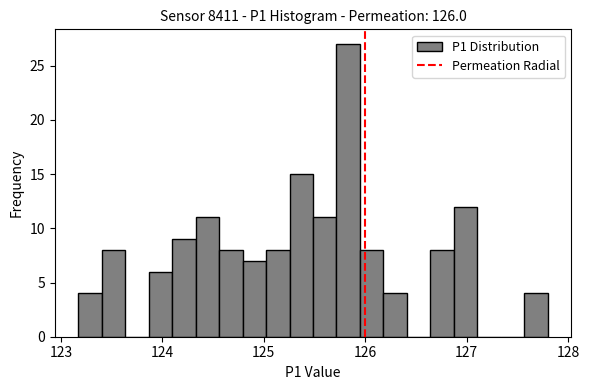

Read against the x-axis, roughly where is the centre of the tallest bar?

125.8